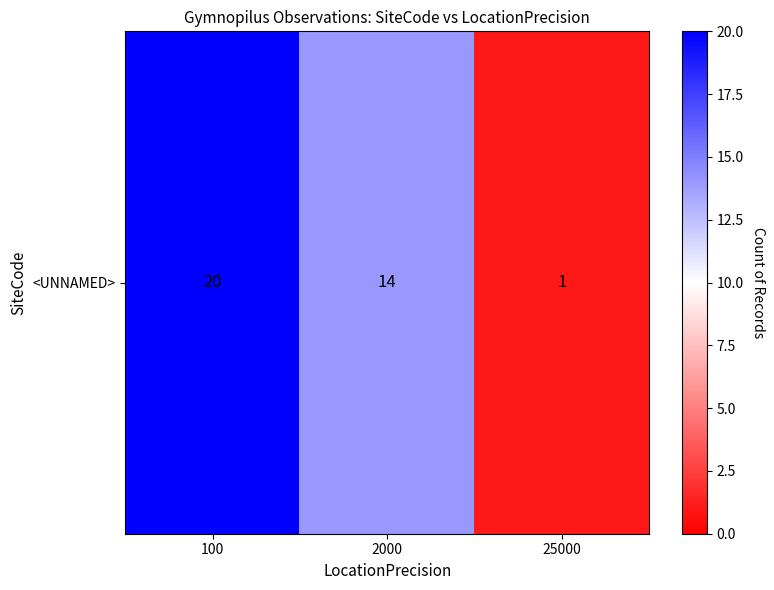

How many values exceed 14?

1